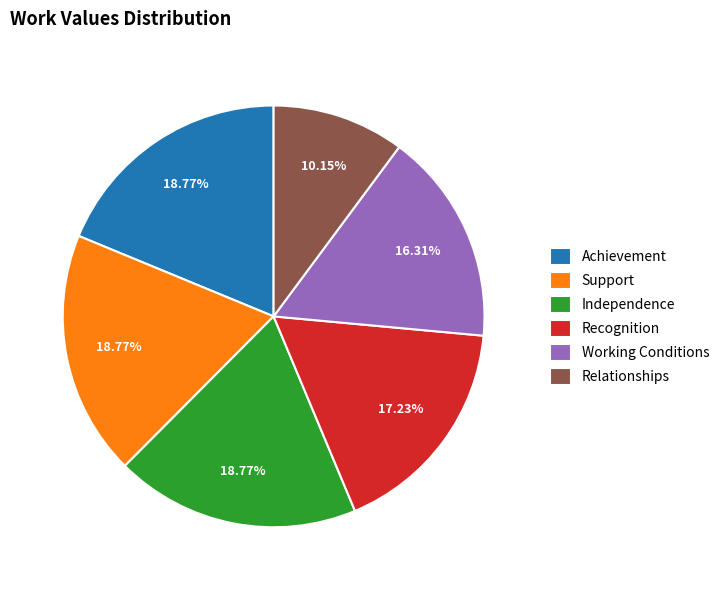

The Recognition slice represents 3% of the pie. True or false?

False